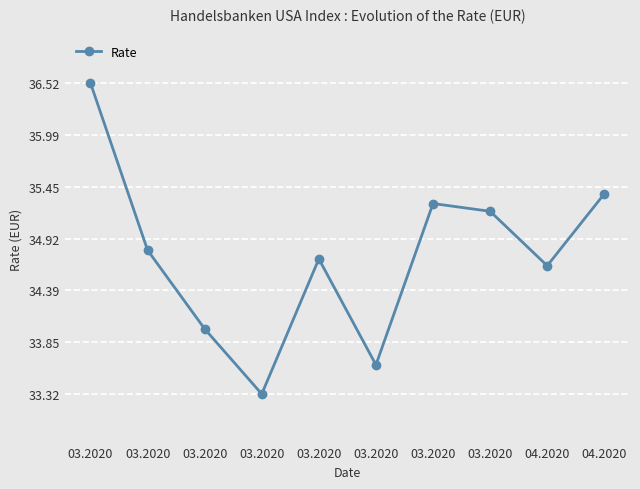

What is the sum of all values?

347.5